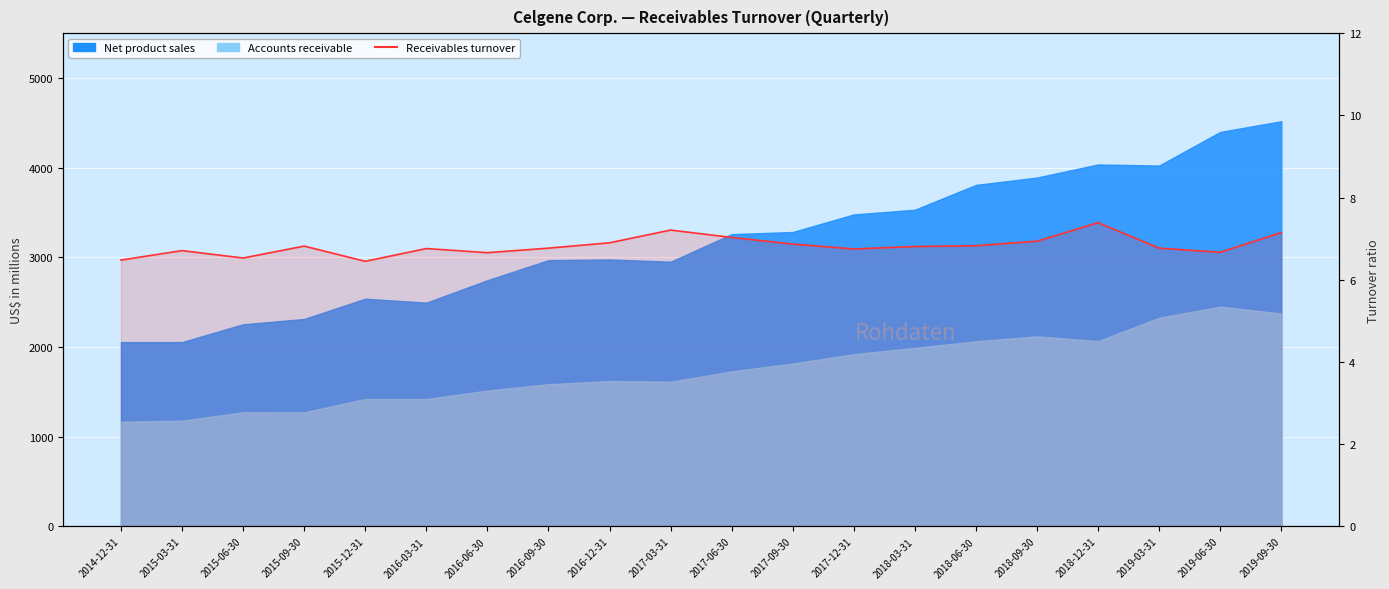

True or false: the data has more than 2 interior local peaks.

True